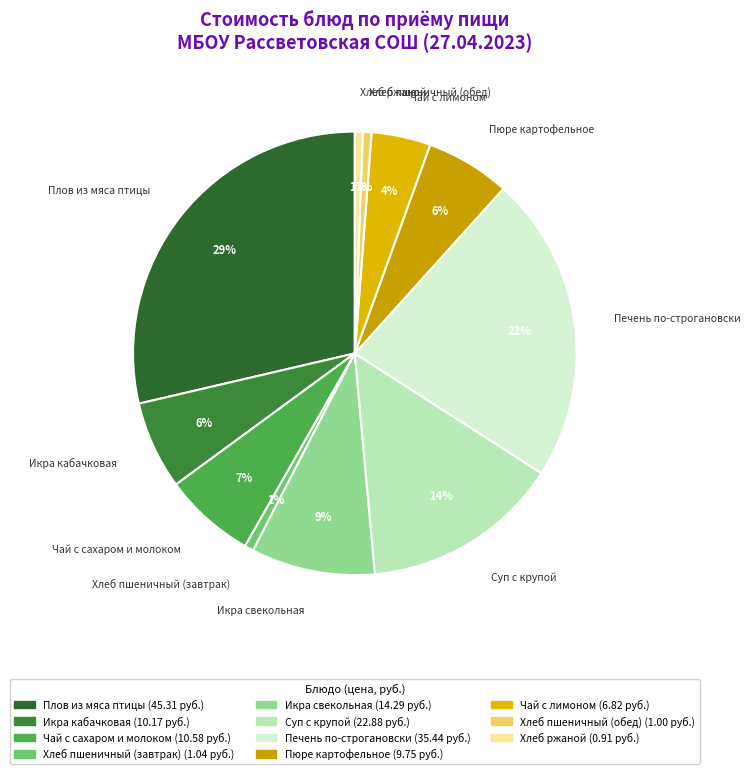

To the nearest percent, what is the difference between the largest and smallest slice percentages?

28%